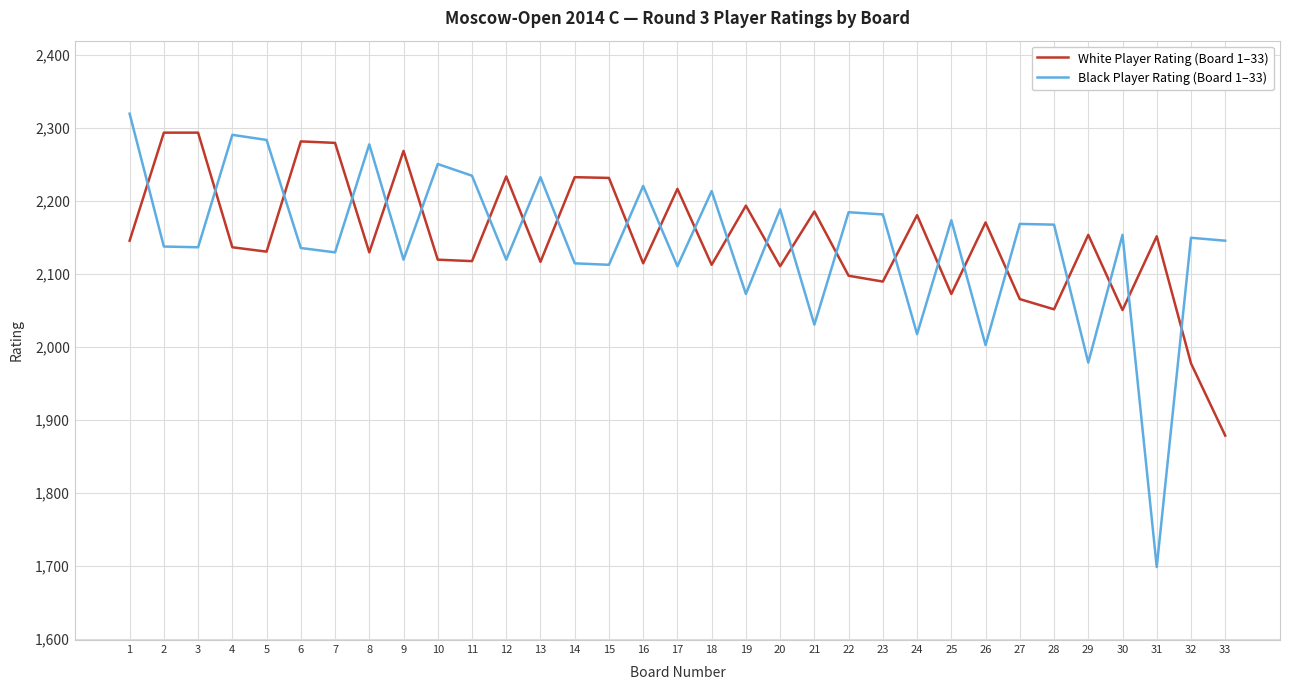

The value of Black Player Rating (Board 1–33) at 23 is 3385. True or false?

False